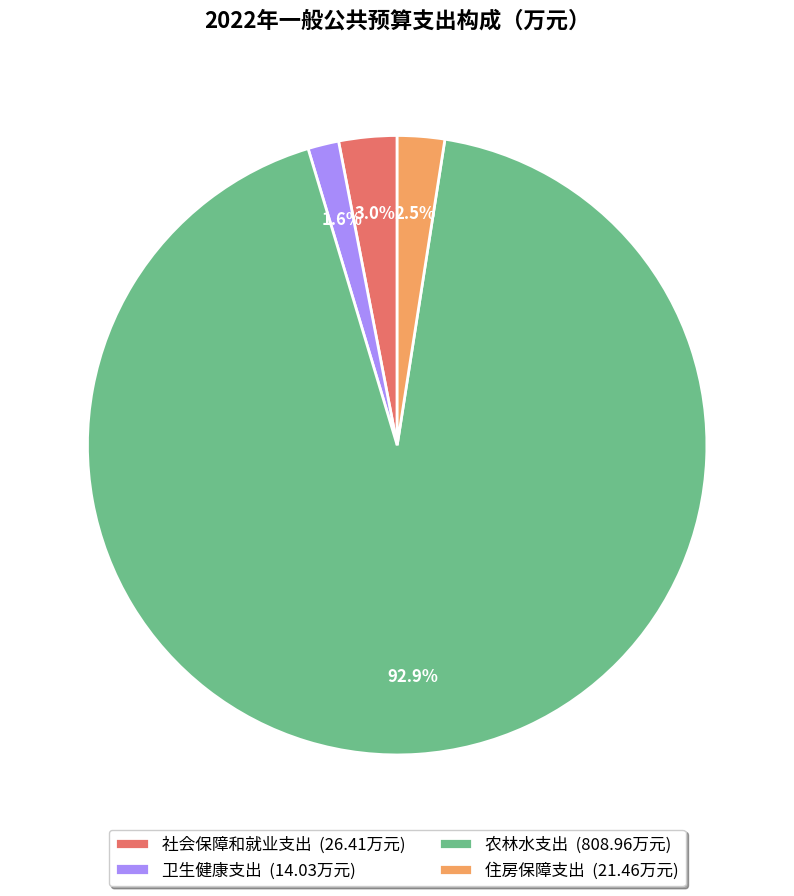

How many segments does this pie chart have?

4